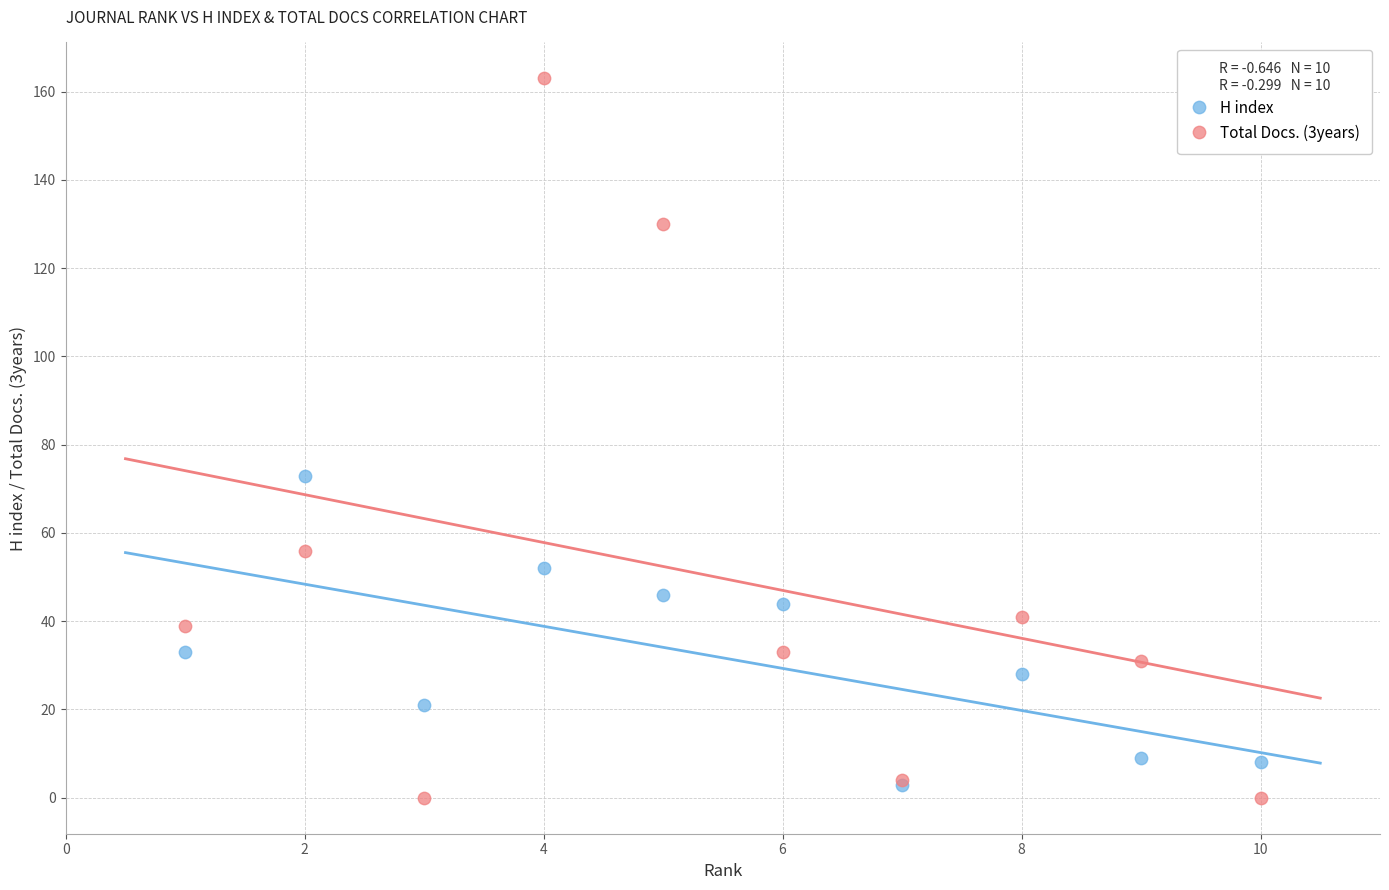

What are all the series names shown in the legend?

H index, Total Docs. (3years)